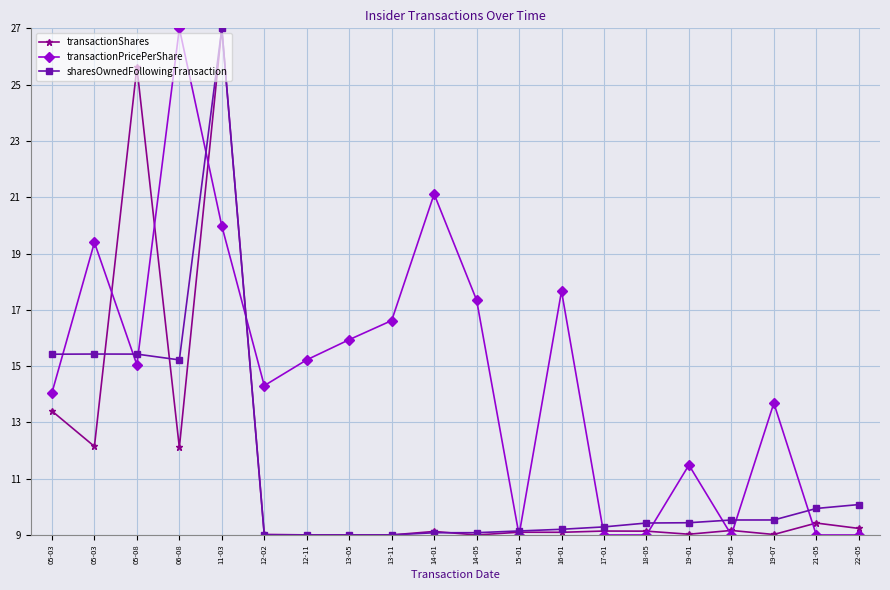

How many lines are shown in the chart?

3